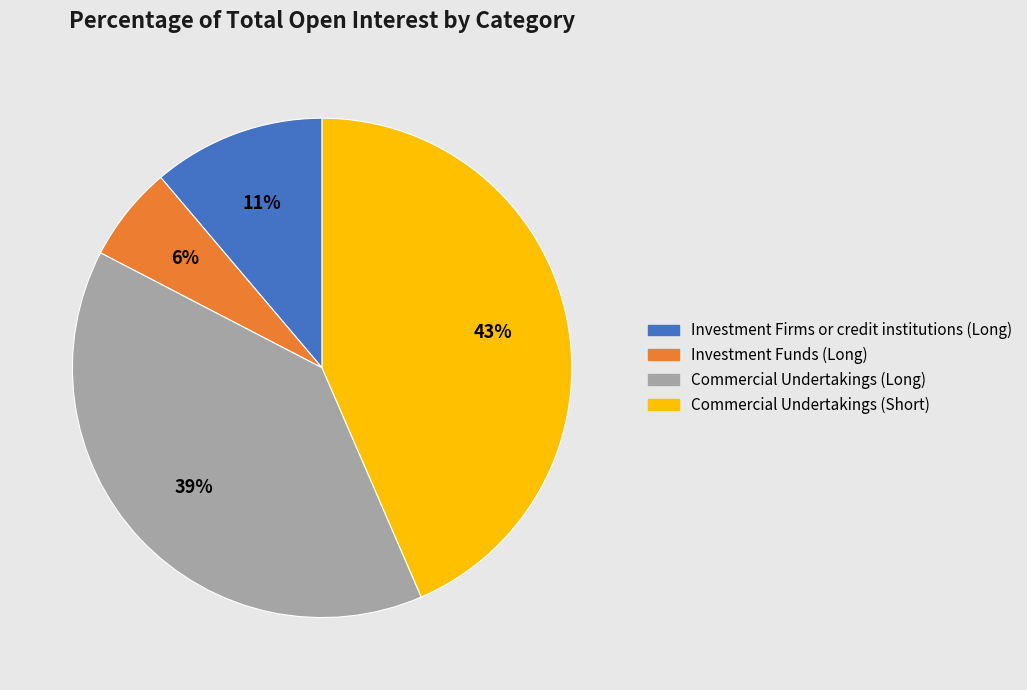

What is the smallest slice in the pie chart?

Investment Funds (Long)